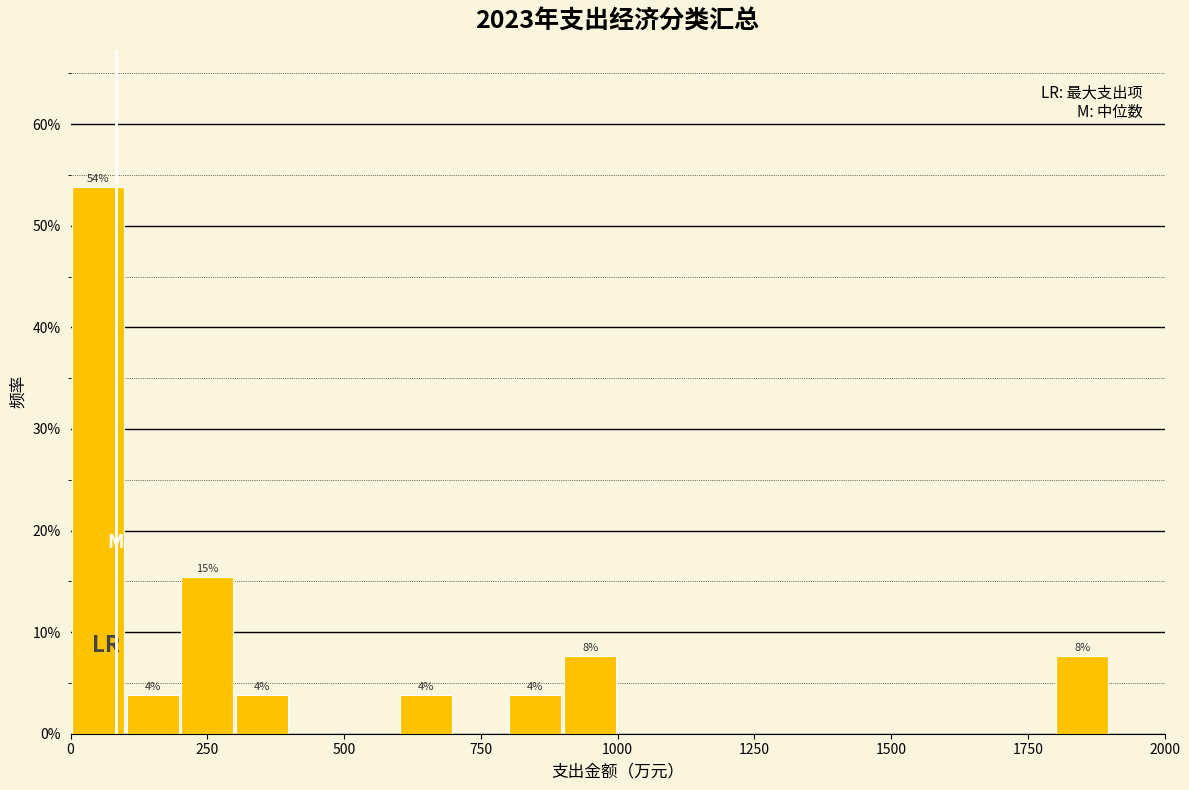

Read against the x-axis, roughly where is the centre of the tallest bar?

50